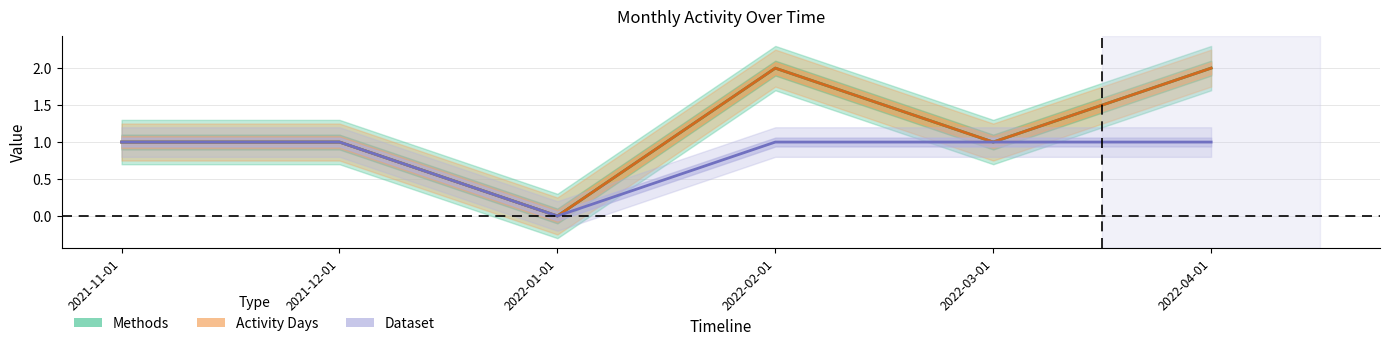

At how many categories does at least one series exceed 1?

2